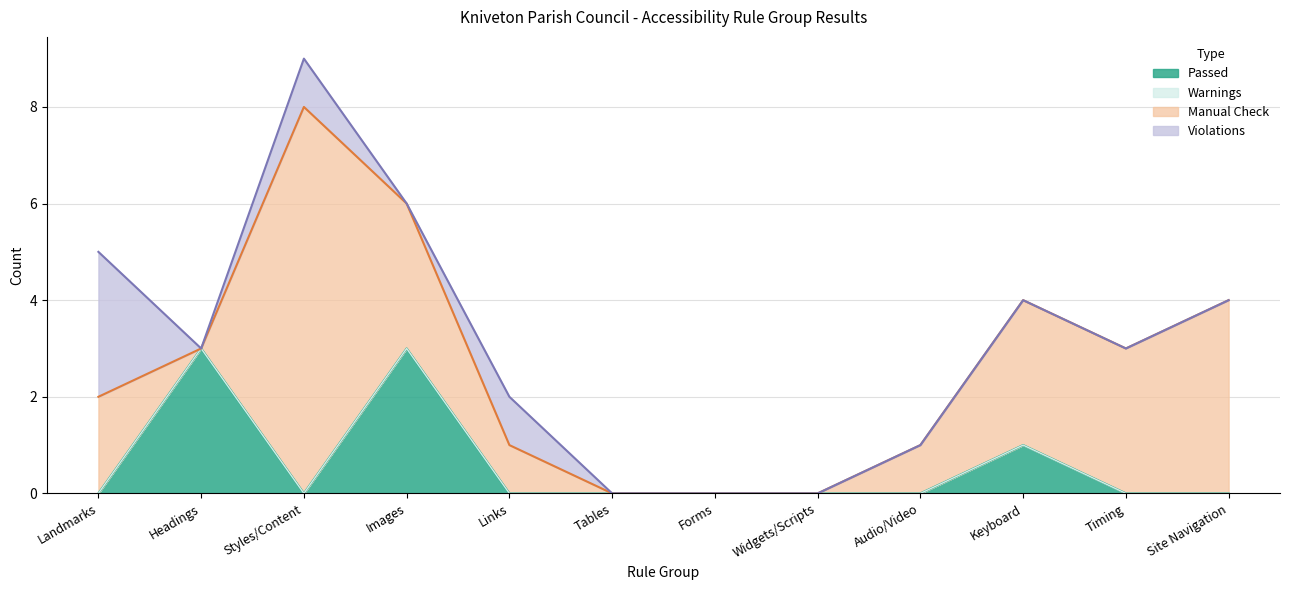

What is the label of the 2nd point from the right?

Timing